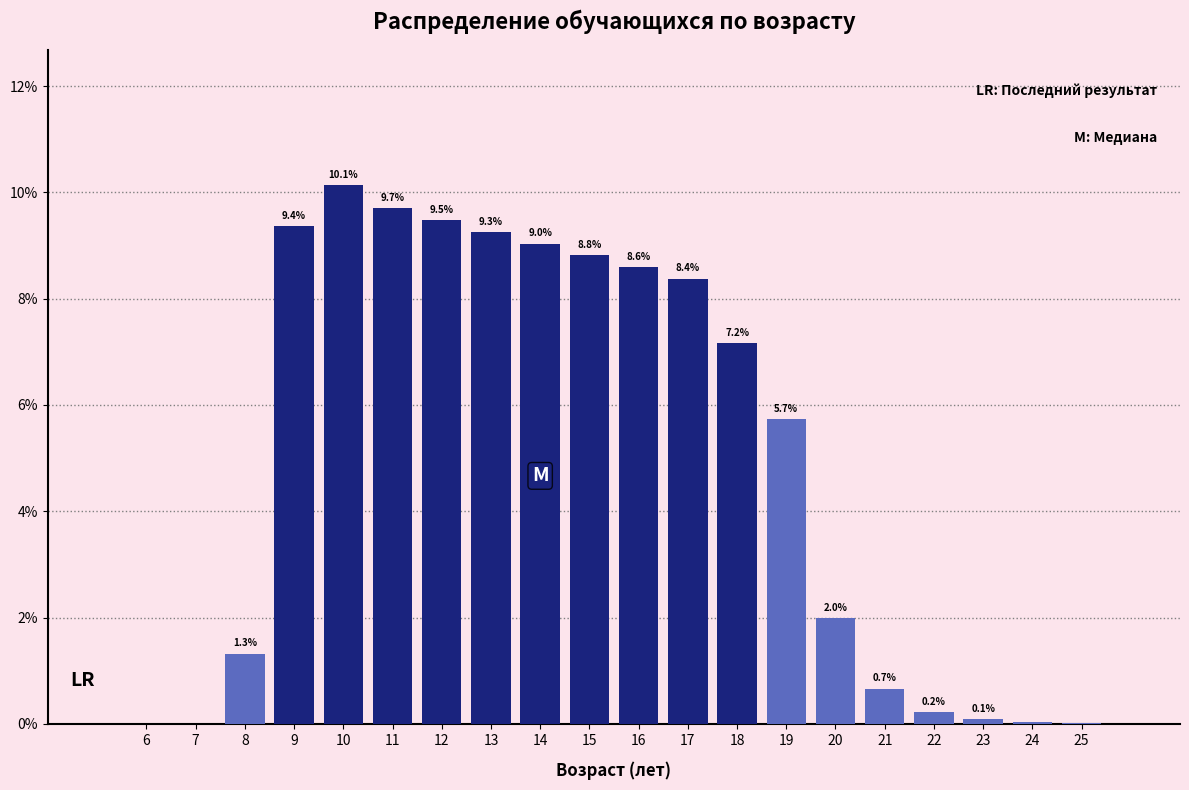

The chart shows a value of 14.0 at 10. True or false?

False